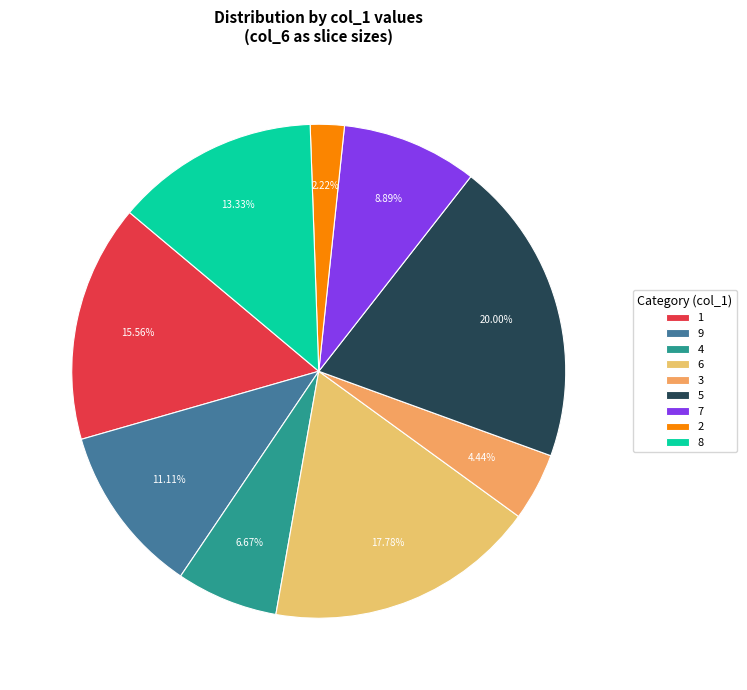

True or false: 7 accounts for 1% of the total.

False